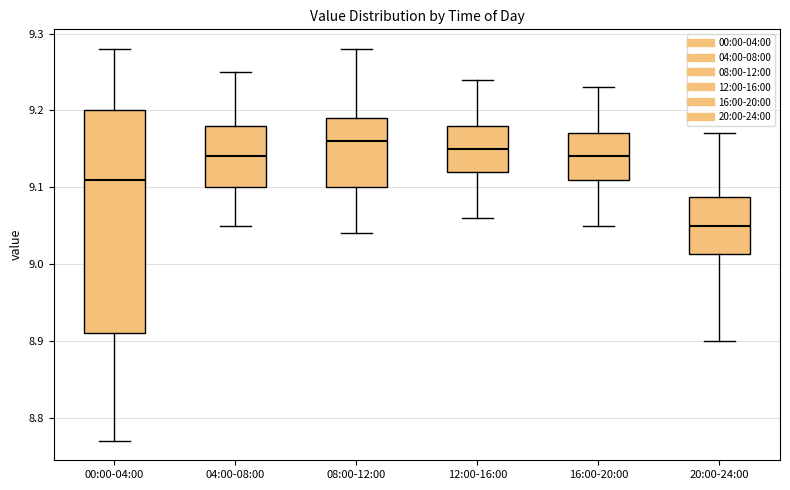

Reading left to right, transcribe this box plot: for each box, give where its median line is, the range the box spans, and where its two whiskers end, as read against the y-axis. The values are not printed on the chart, so give them approximately, as read against the axis.

00:00-04:00: median 9.11, box 8.91 to 9.20, whiskers 8.77 to 9.28
04:00-08:00: median 9.14, box 9.10 to 9.18, whiskers 9.05 to 9.25
08:00-12:00: median 9.16, box 9.10 to 9.19, whiskers 9.04 to 9.28
12:00-16:00: median 9.15, box 9.12 to 9.18, whiskers 9.06 to 9.24
16:00-20:00: median 9.14, box 9.11 to 9.17, whiskers 9.05 to 9.23
20:00-24:00: median 9.05, box 9.01 to 9.09, whiskers 8.90 to 9.17